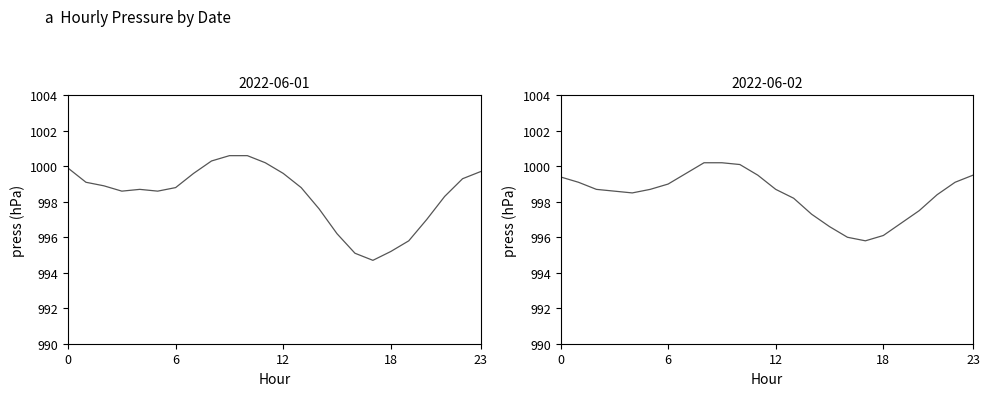

What is the label of the 16th point from the right?

08:00